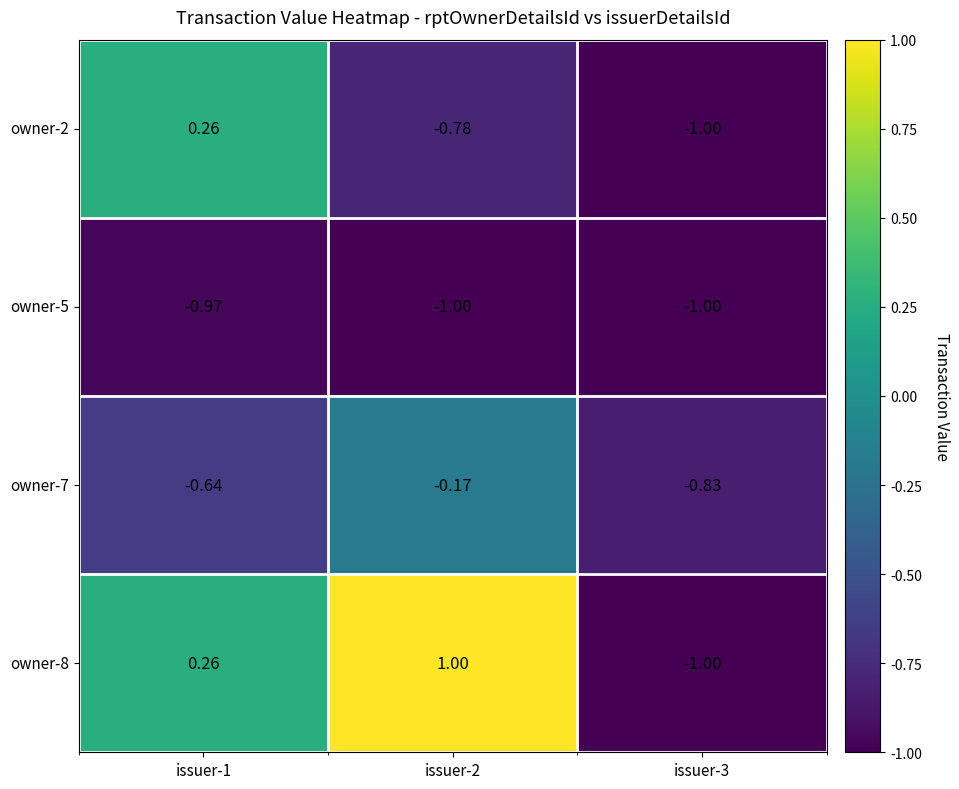

Is the value of owner-5 at issuer-1 greater than the value of owner-7 at issuer-2?

No